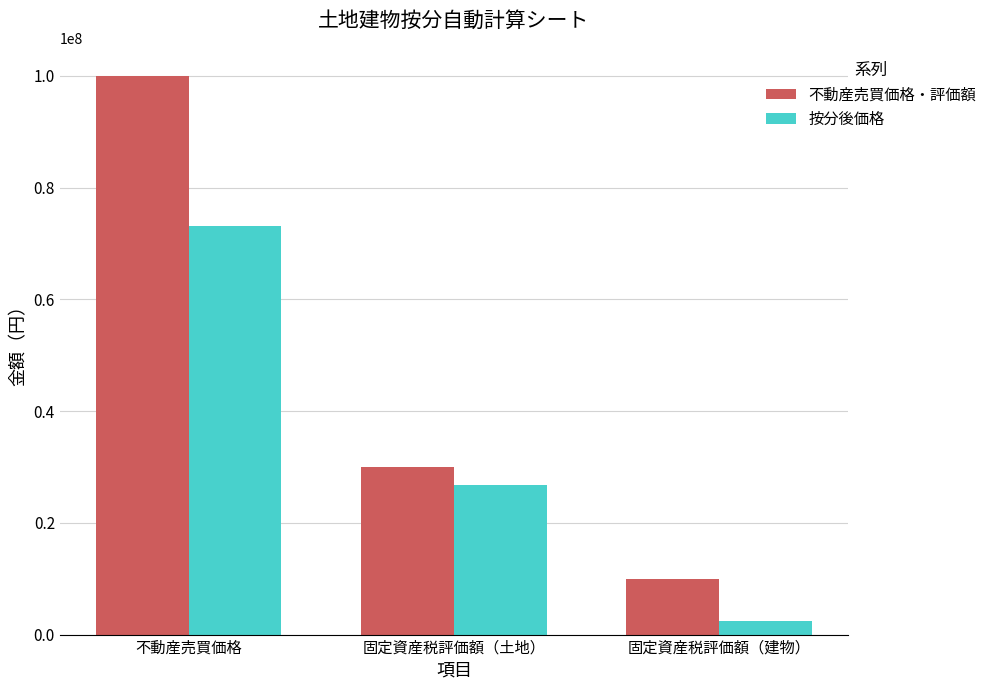

What is the total value across all series at 固定資産税評価額（土地）?

56829268.3